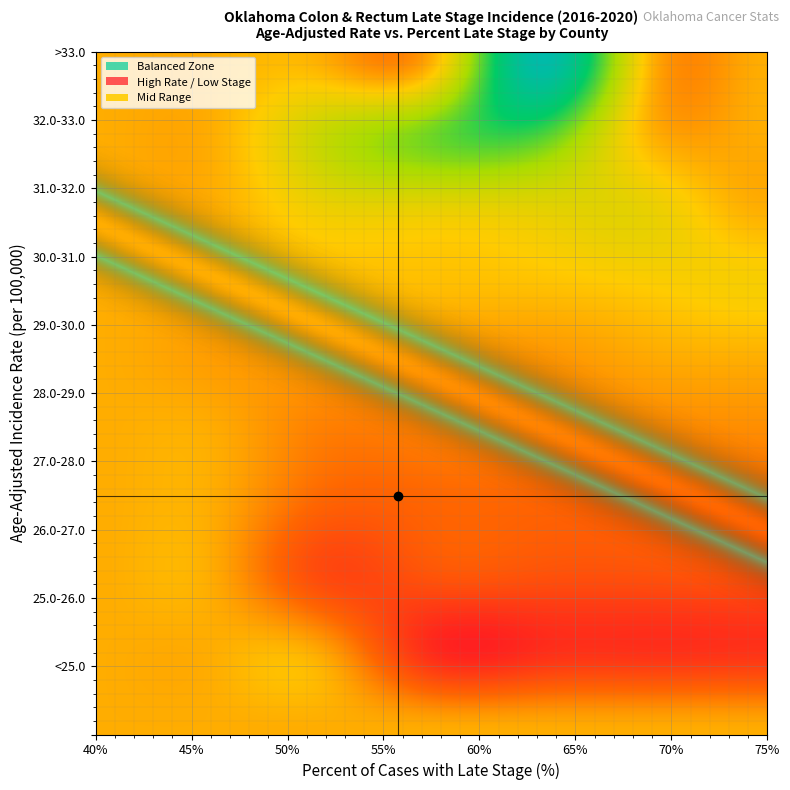

What is the sum of all Choctaw County values?

77.5